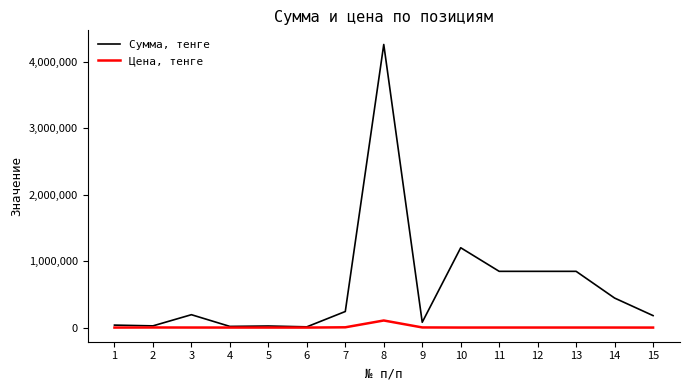

What is the sum of the Цена, тенге values at 1 and 15?

67.0